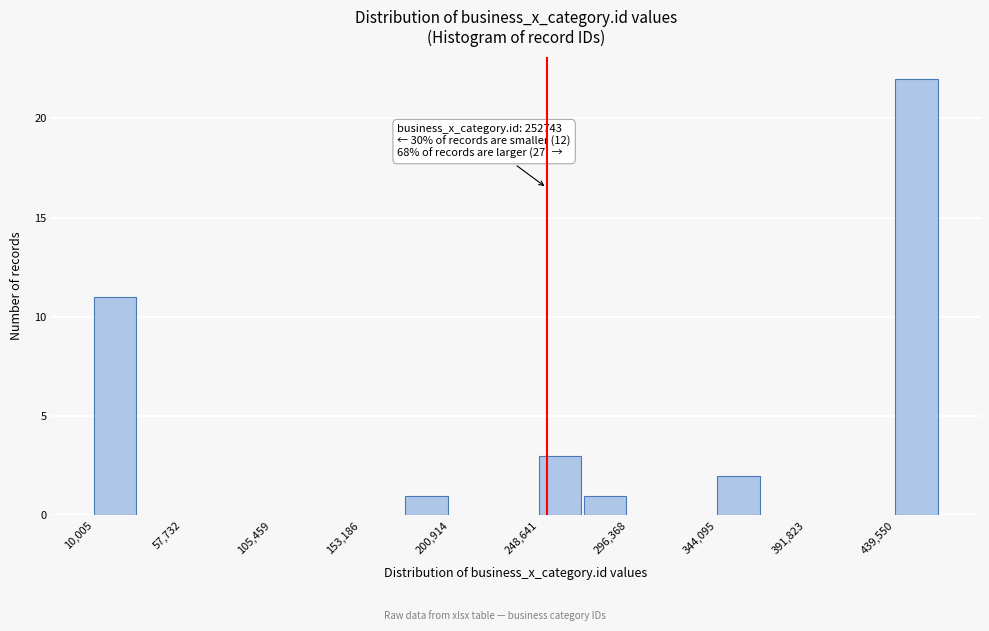

Over which range of the x-axis is the bar tallest?

440000 to 465000